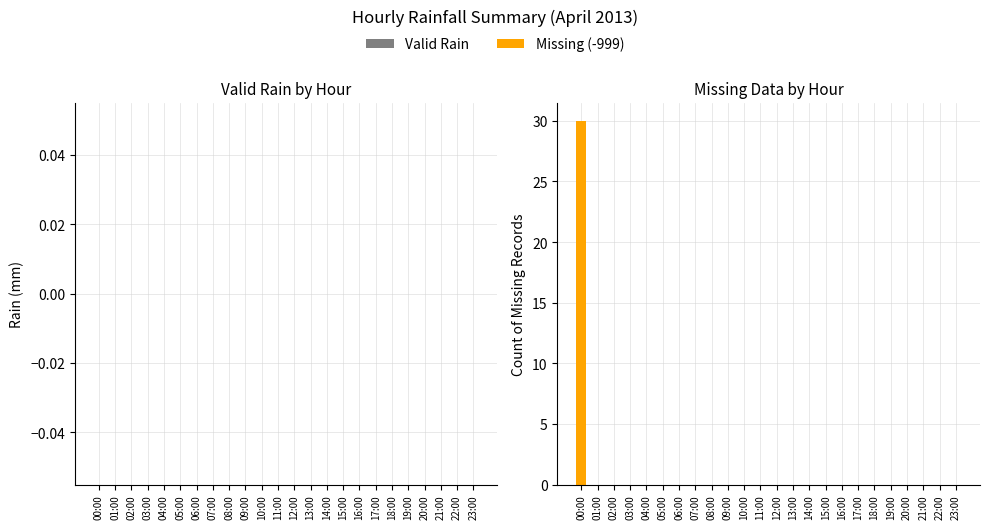

Which label corresponds to the largest value in the chart?

00:00